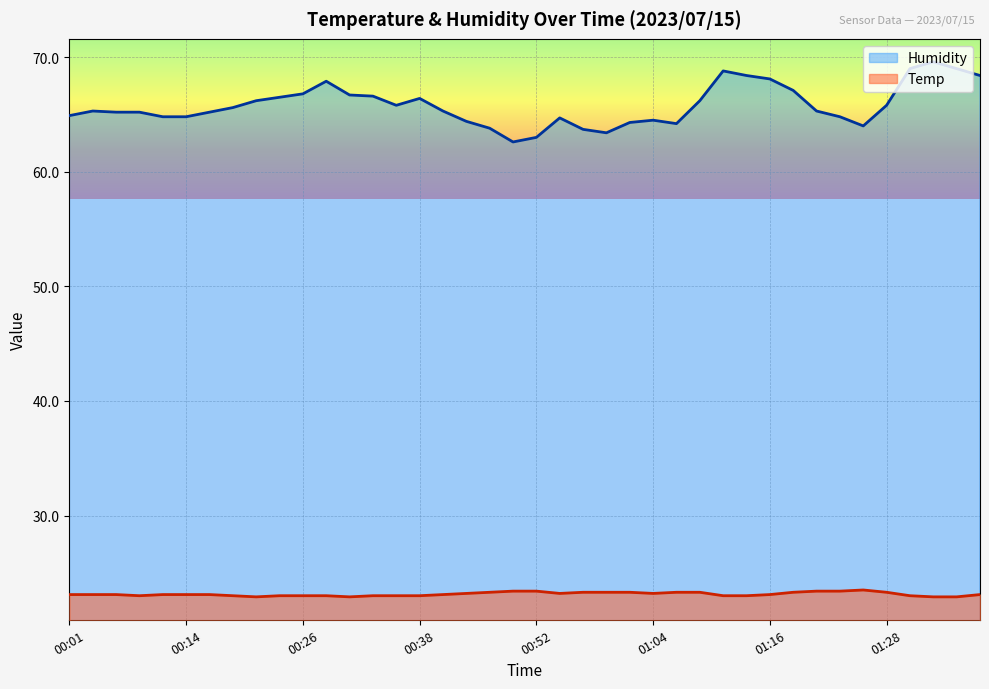

Where is Humidity nearest to the value 66?

8